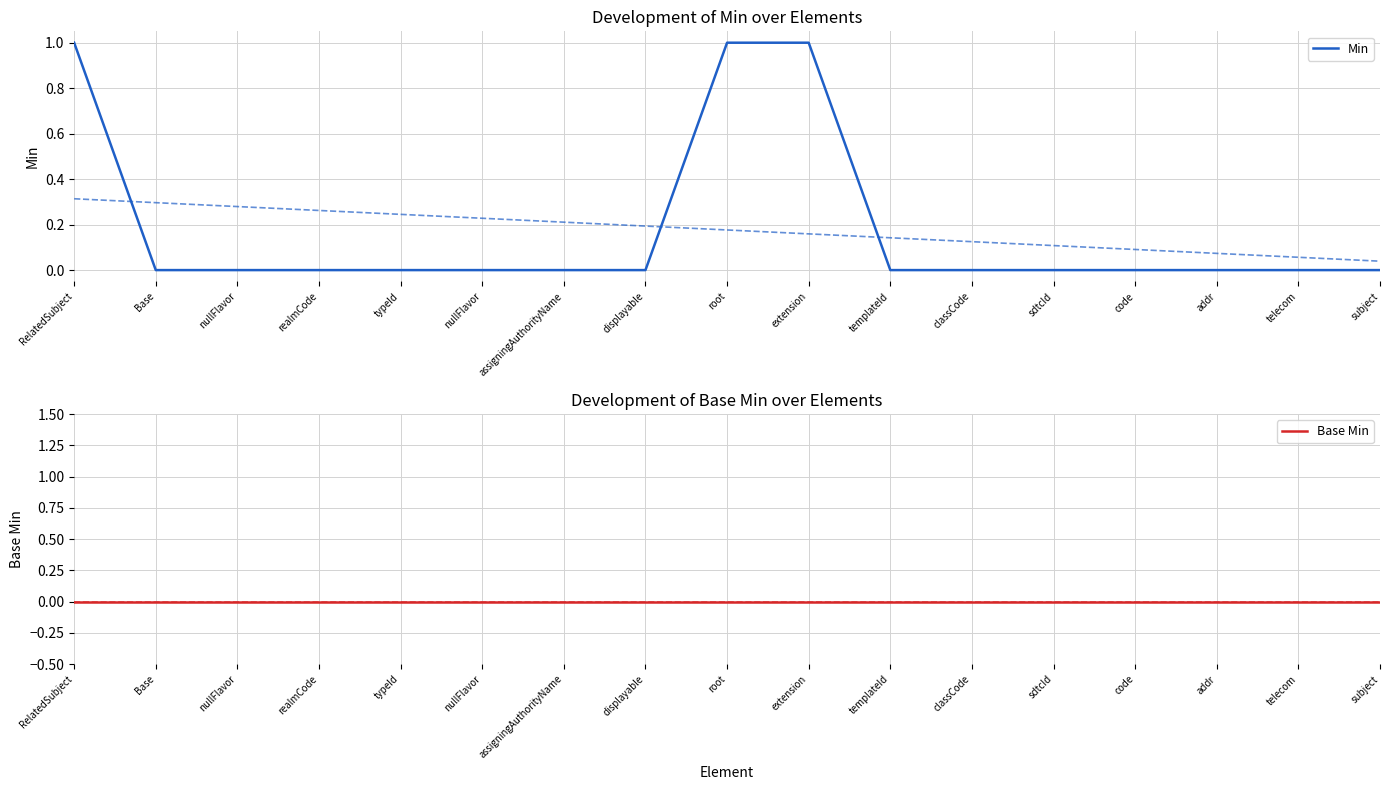

What is the difference between the second highest and minimum values in the Min series?

1